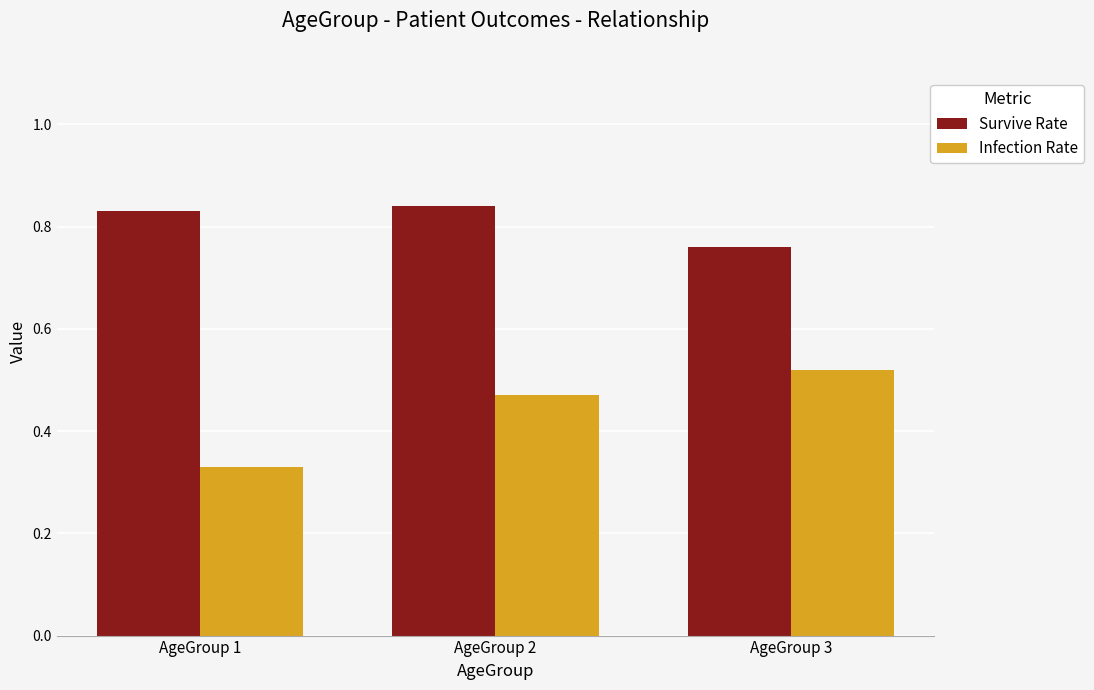

List the series in order of their peak value, lowest first.

Infection Rate, Survive Rate